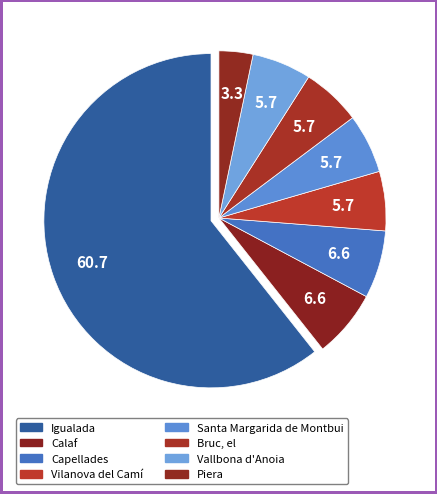

True or false: Capellades accounts for 7% of the total.

True